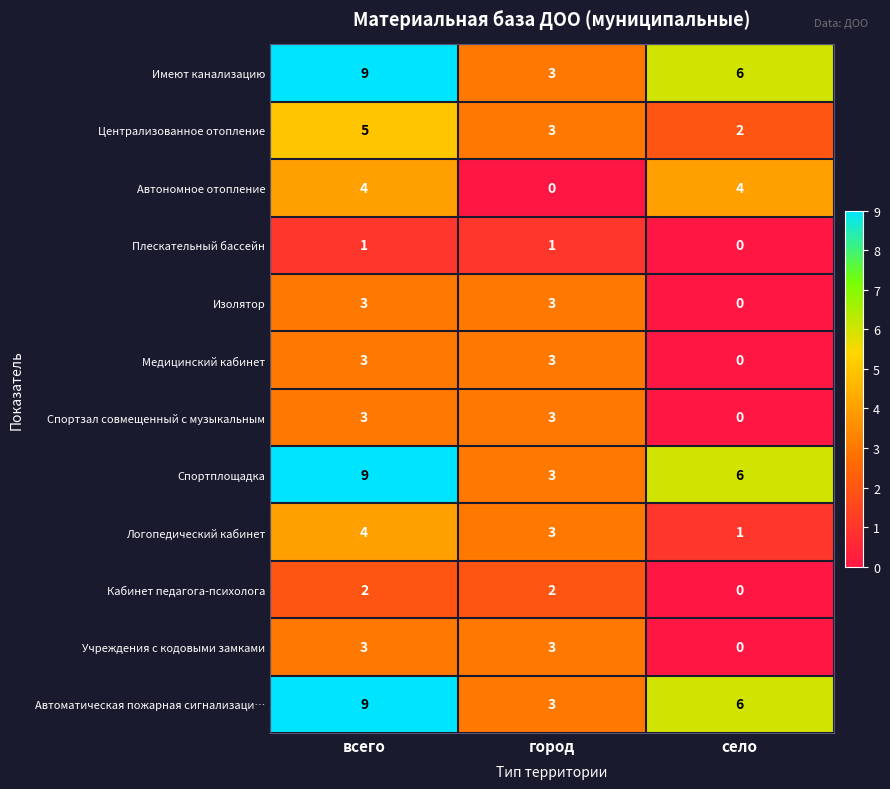

True or false: Логопедический кабинет has a value of 4 at город.

False